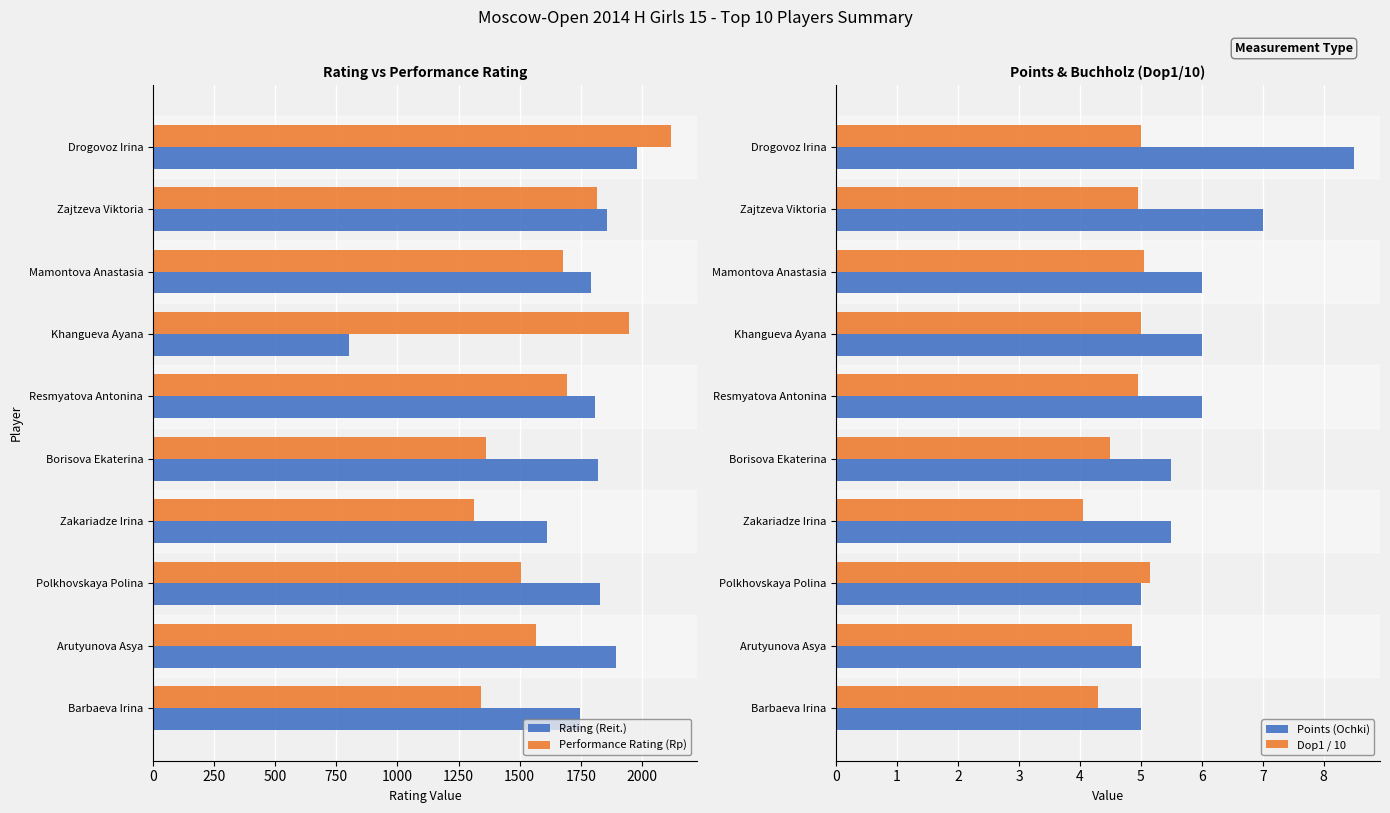

What is the greatest value displayed?

2118.0